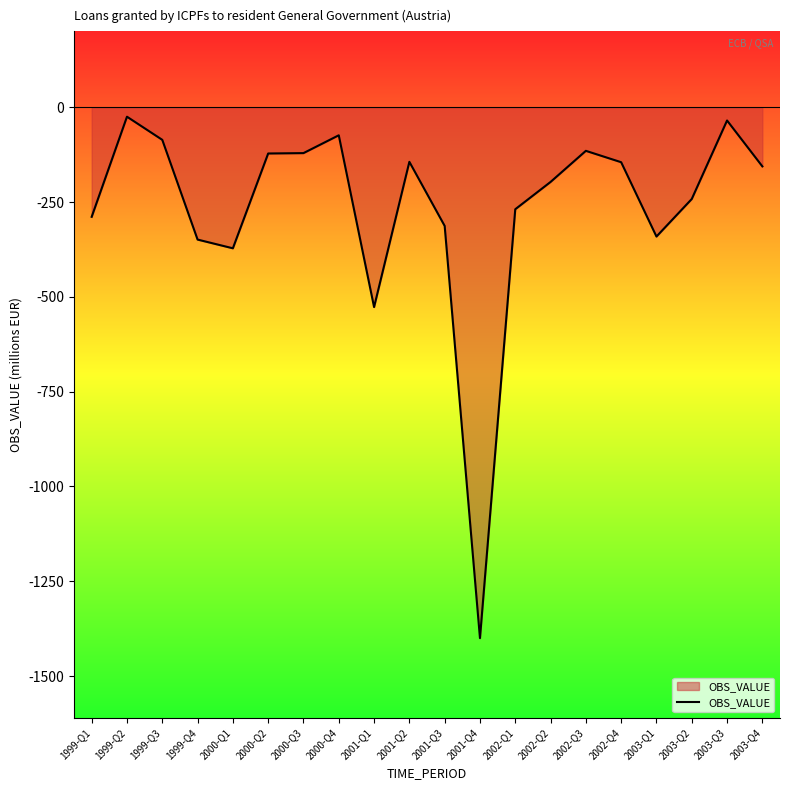

What is the difference between the maximum and minimum values?

1375